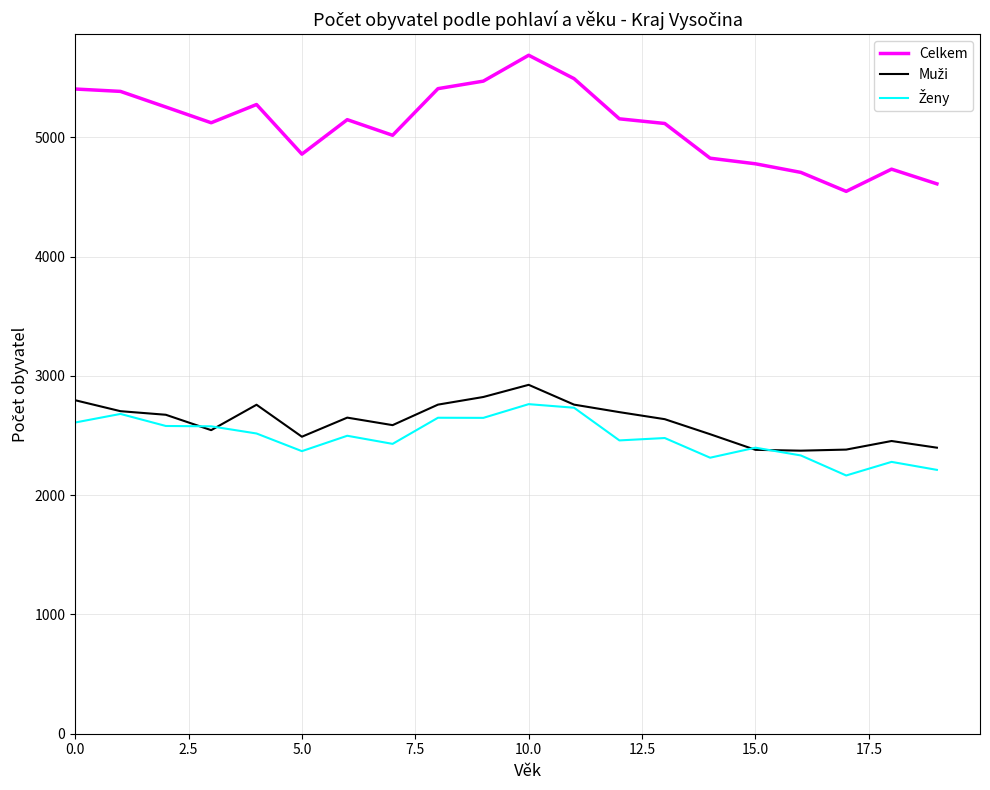

Which series has the largest range (max minus min)?

Celkem